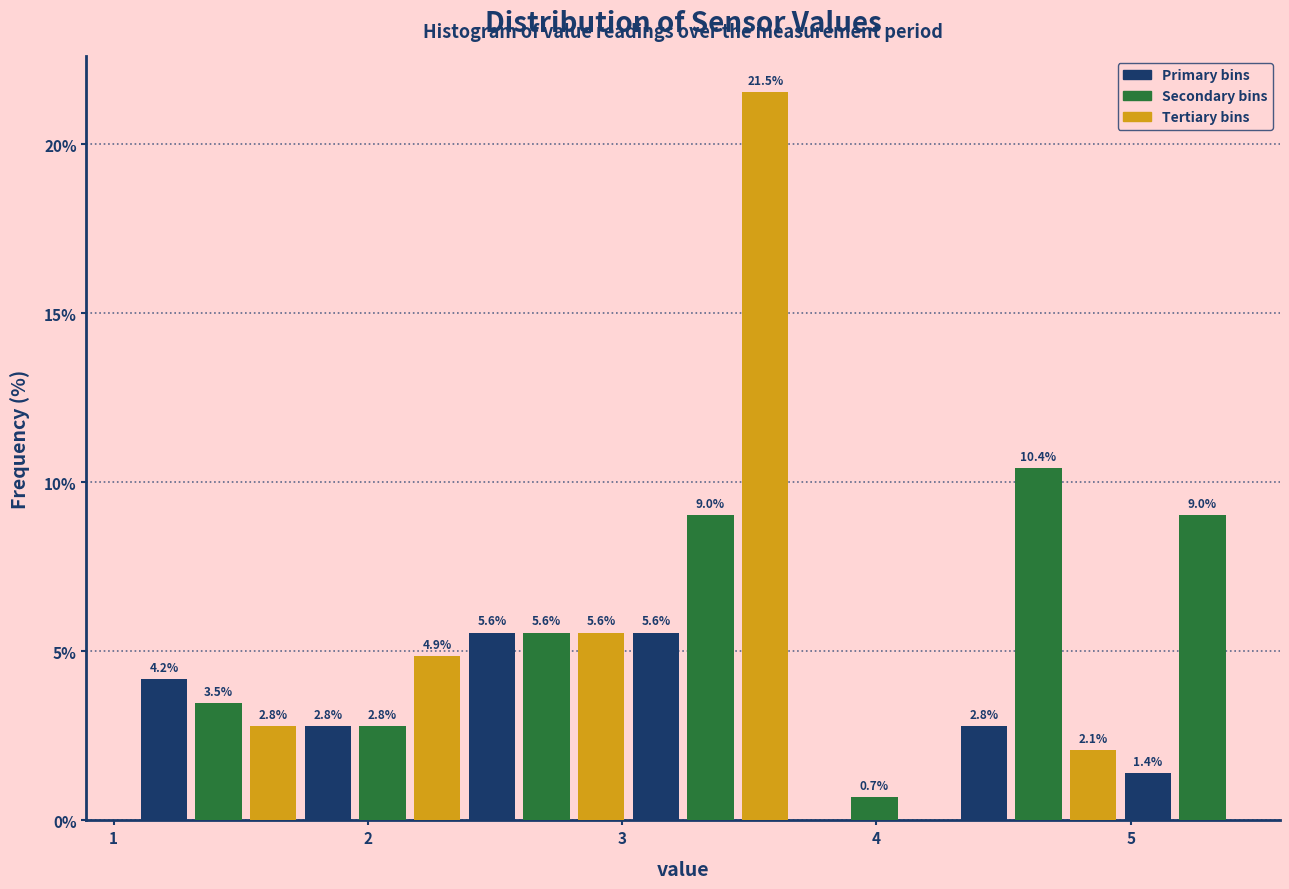

Read against the x-axis, roughly where is the centre of the tallest bar?

3.6